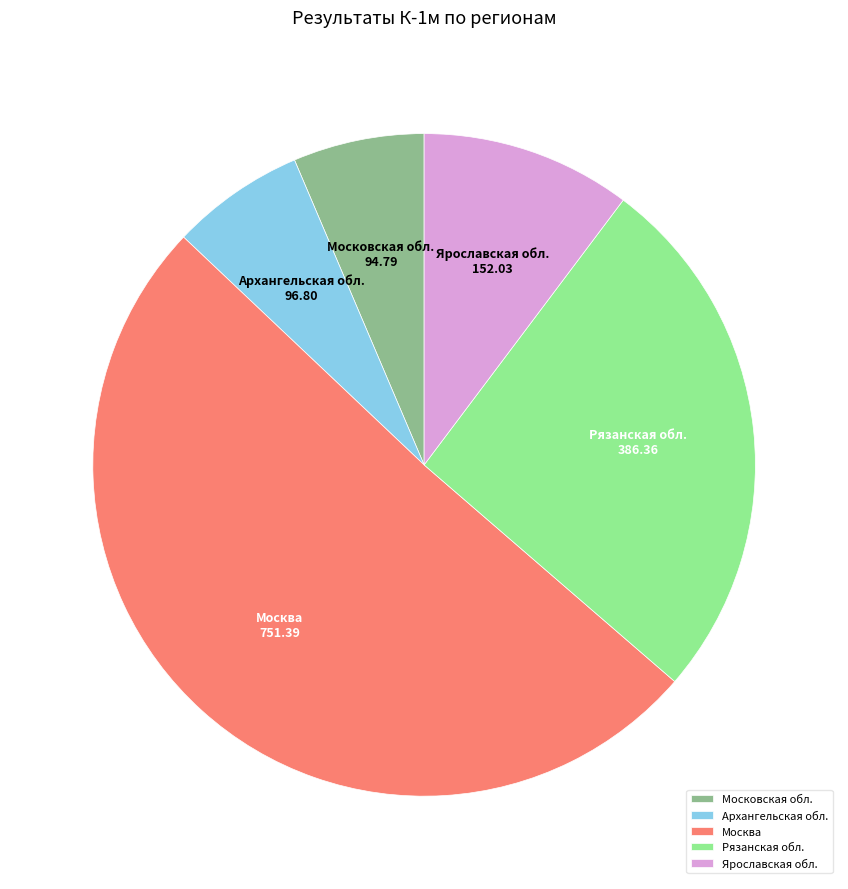

Which has a higher value, Московская обл. or Рязанская обл.?

Рязанская обл.